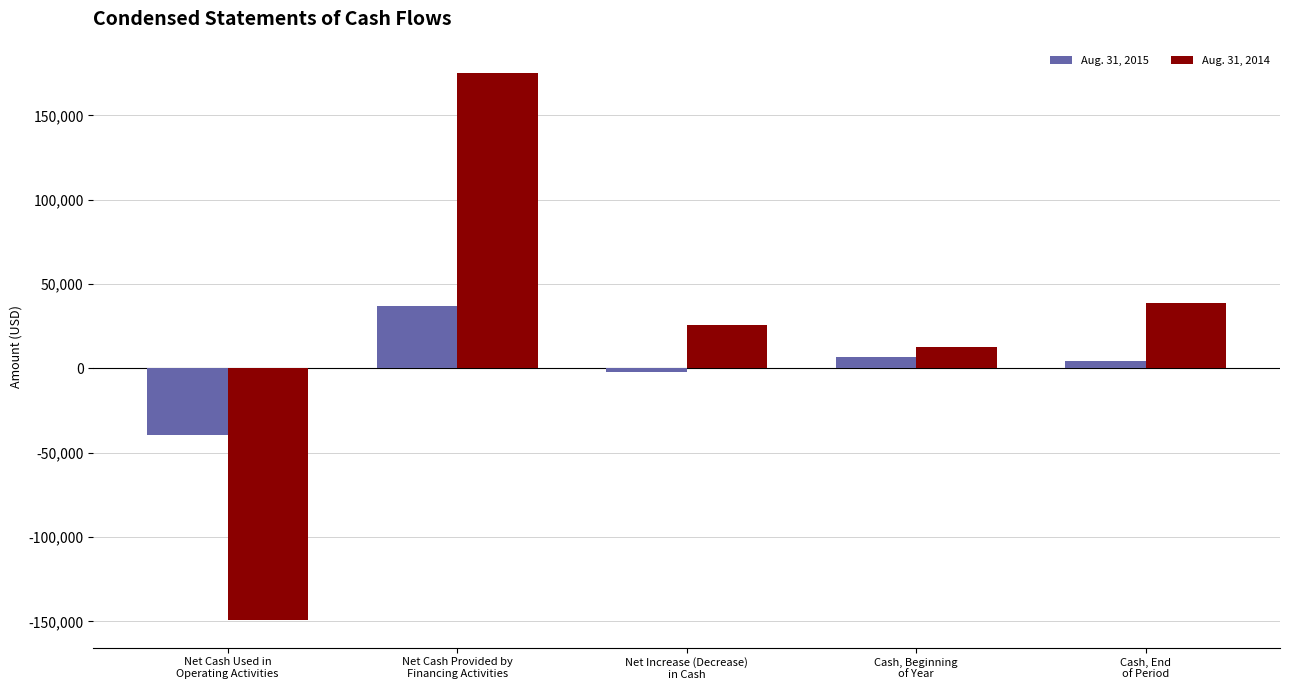

What is the total value across all series at Net Cash Used in
Operating Activities?

-188657